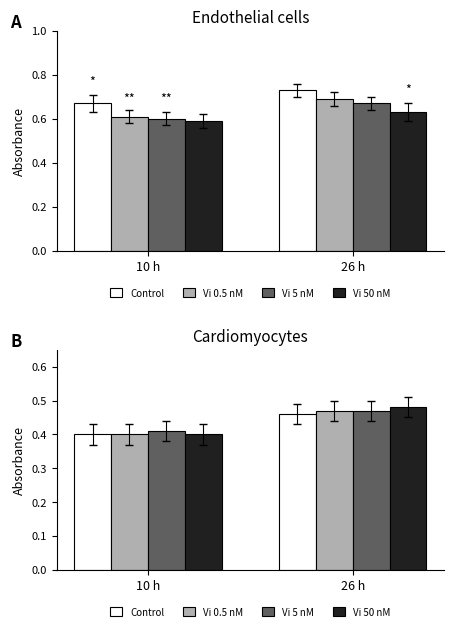

How many groups of bars are there?

2